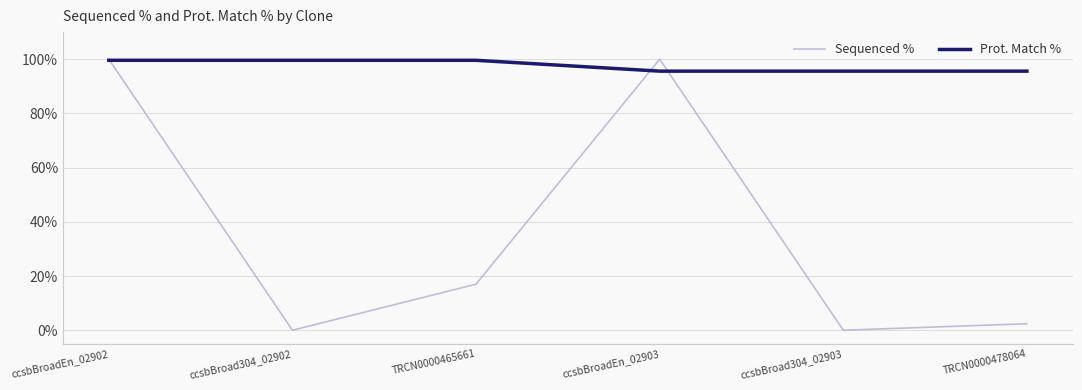

What is the spread (max minus min) of values at TRCN0000478064?

93.2